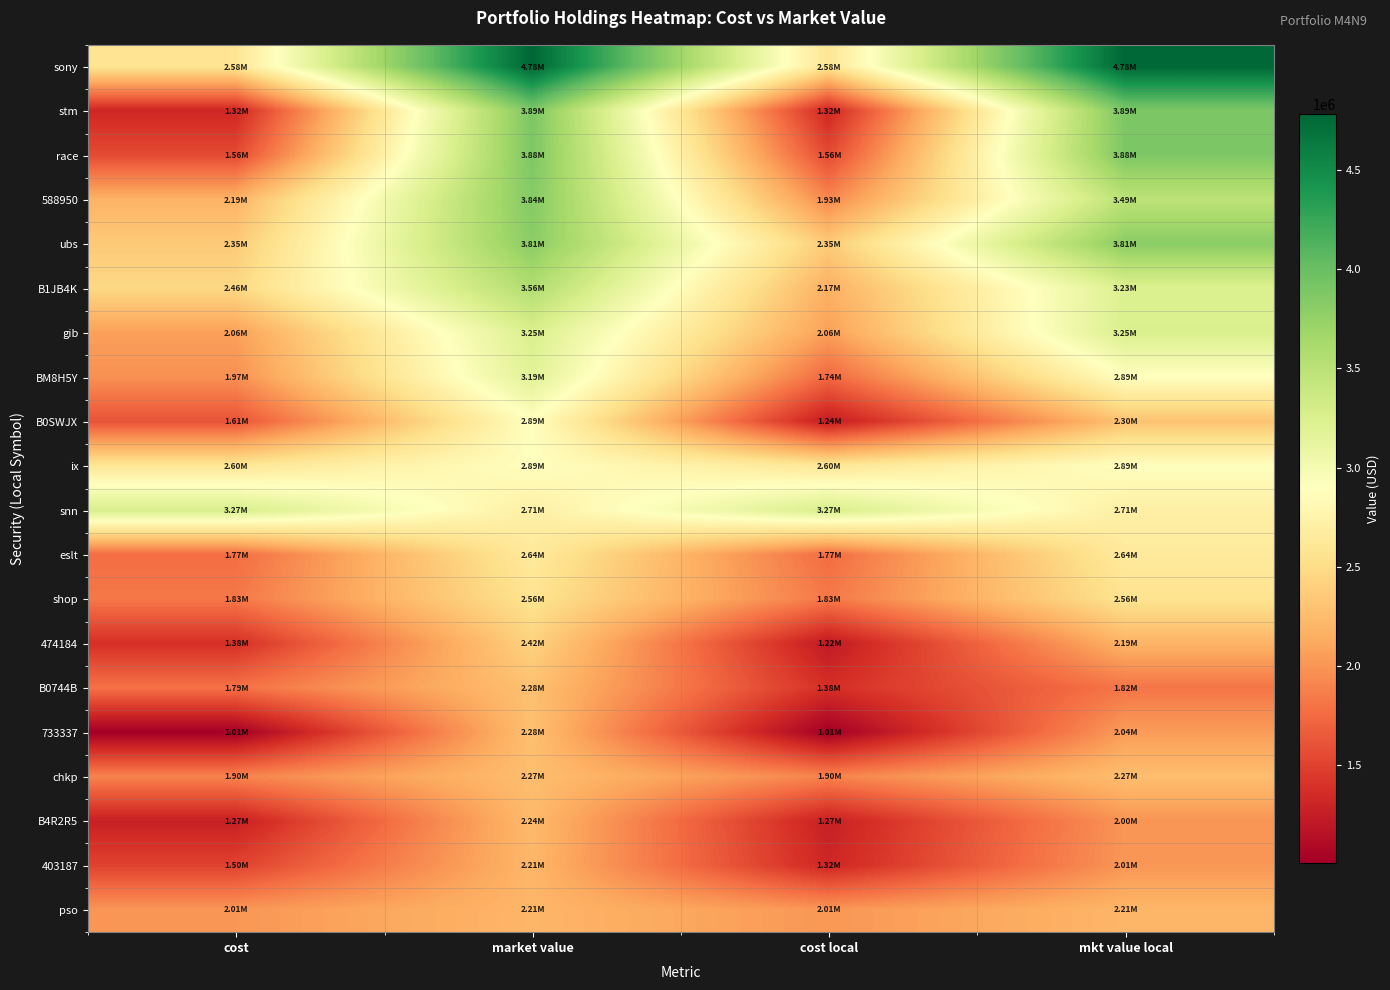

Between mkt value local and cost, which is larger?

mkt value local